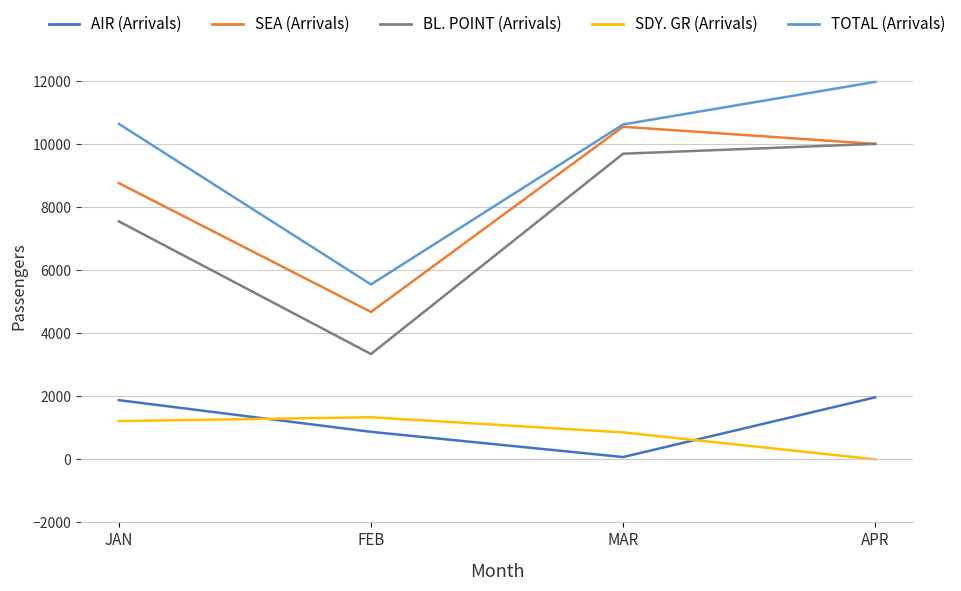

What is the difference between the maximum and minimum values in the SDY. GR (Arrivals) series?

1335